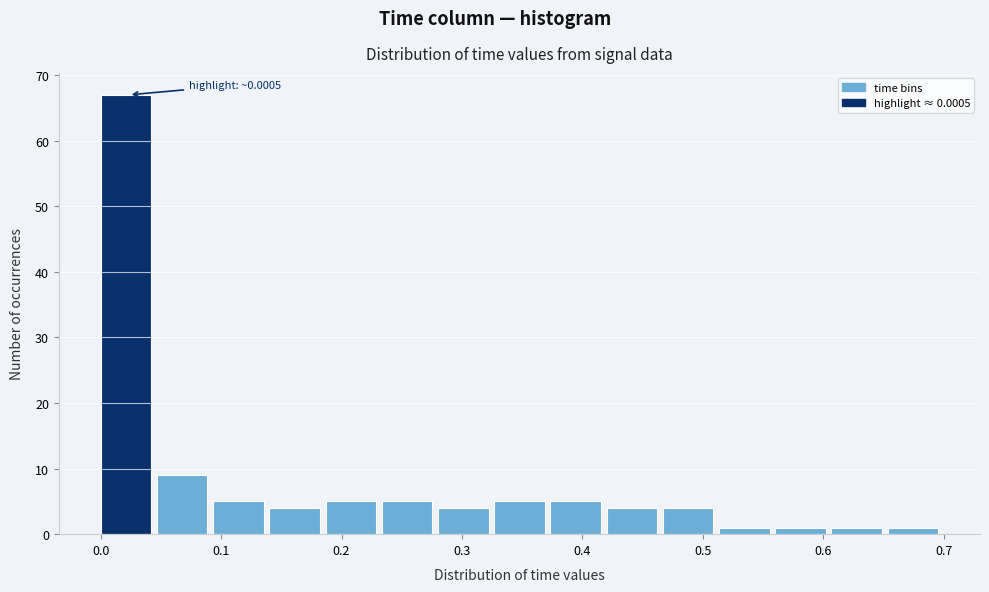

Over which range of the x-axis is the bar tallest?

0.00 to 0.05